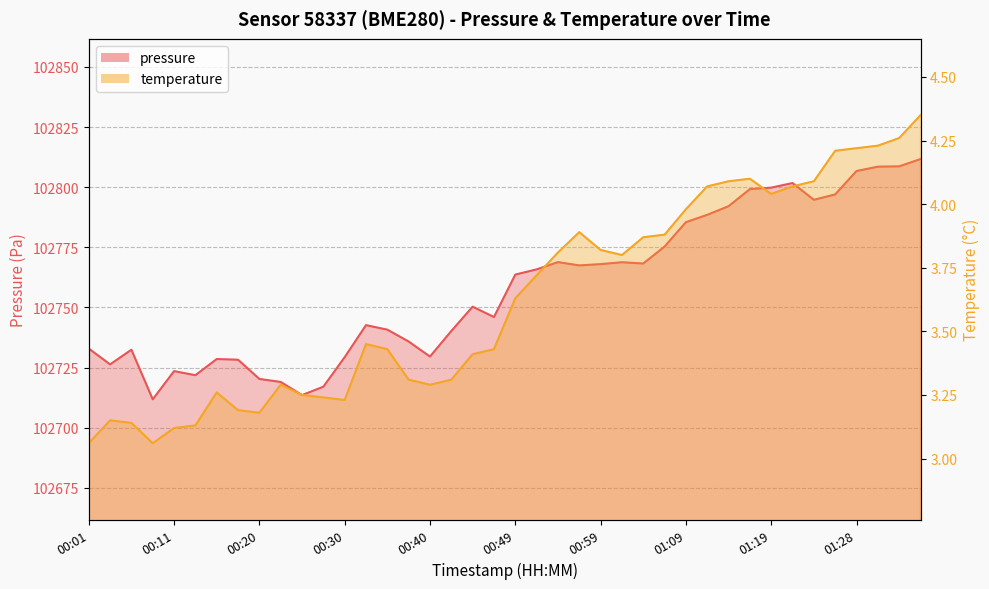

What is the difference between the maximum and minimum values in the temperature series?

1.3